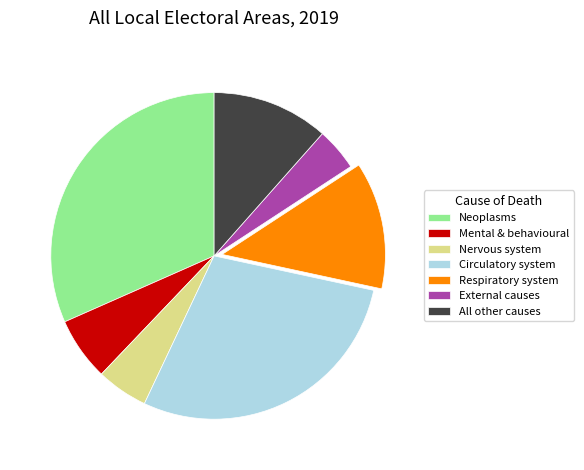

Does any single category account for the majority?

No